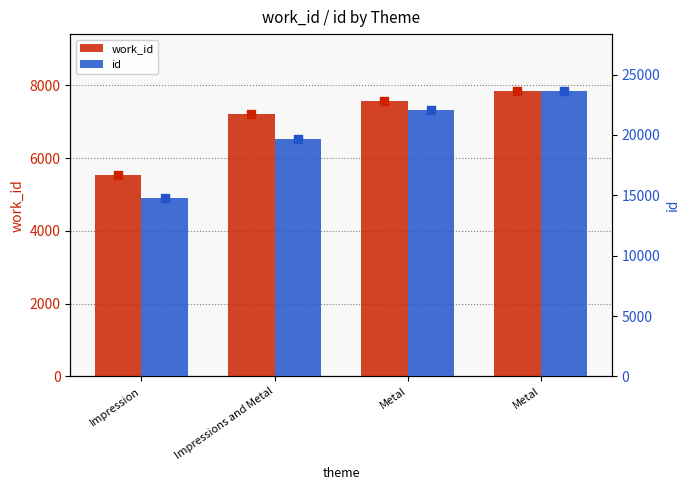

What is the total value across all series at Metal?

29618